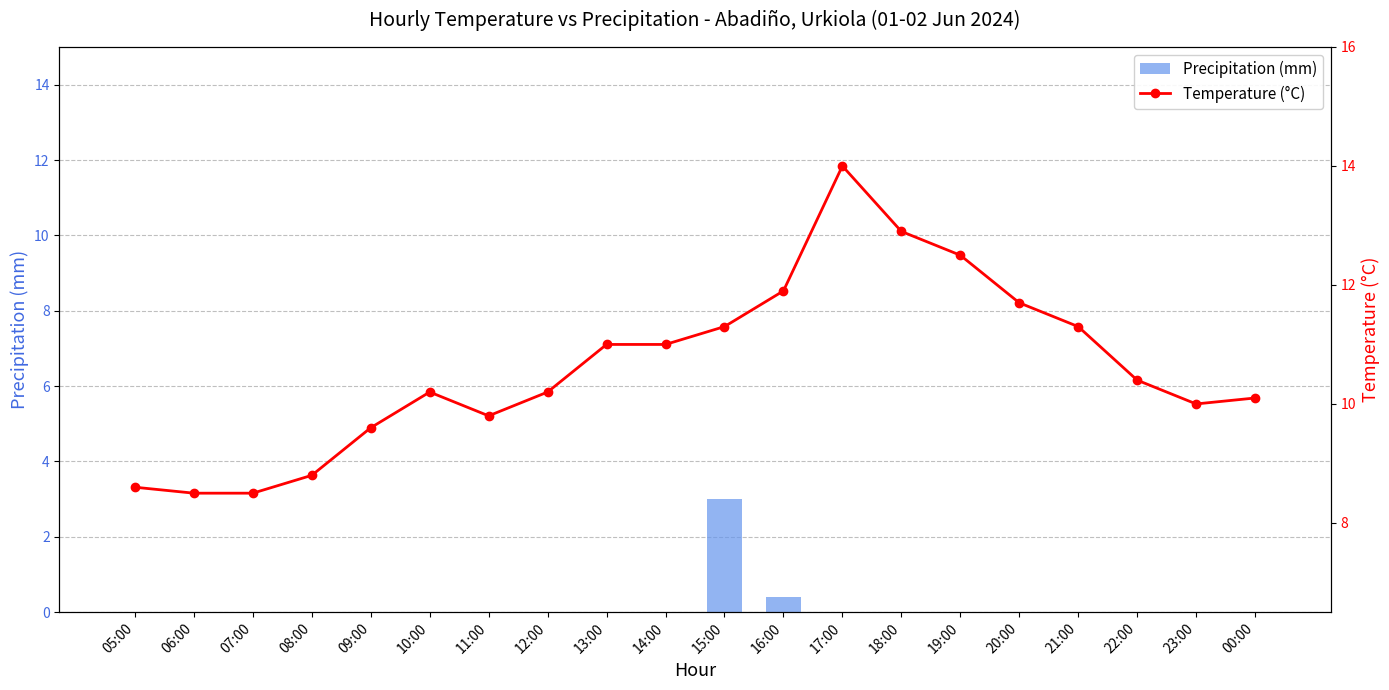

How many series are shown in this chart?

2